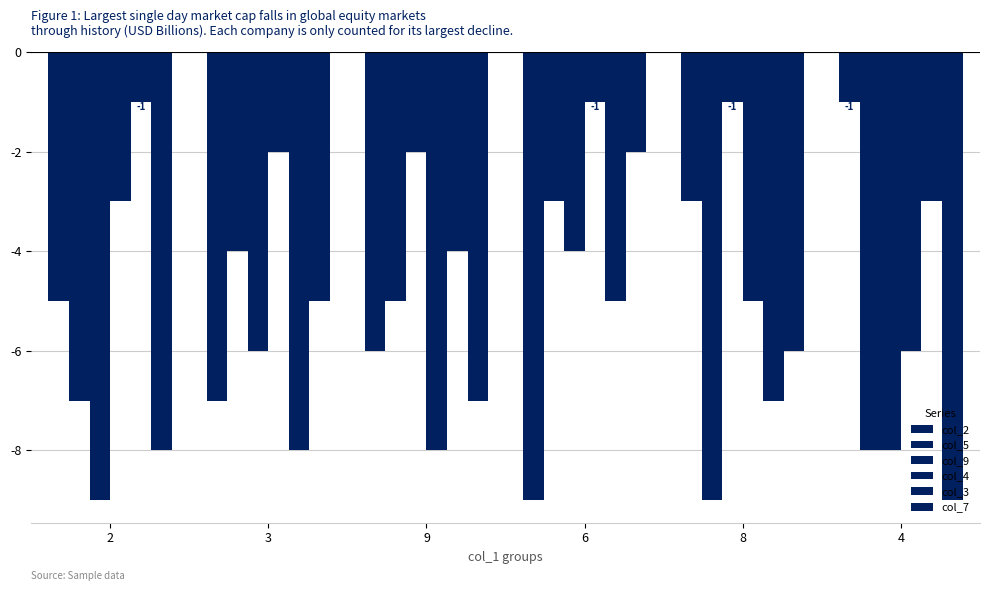

What value does the col_4 series have at 4?

-6